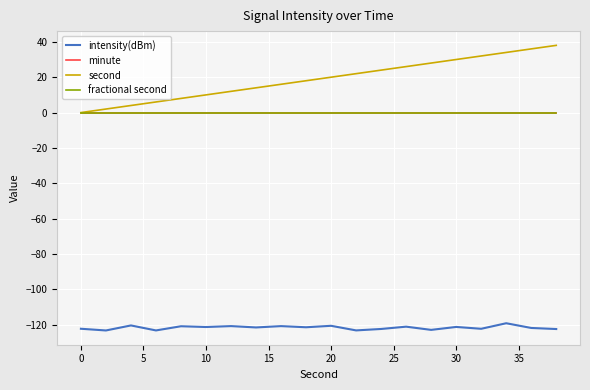

What is the difference between the maximum and second lowest values in the intensity(dBm) series?

4.1